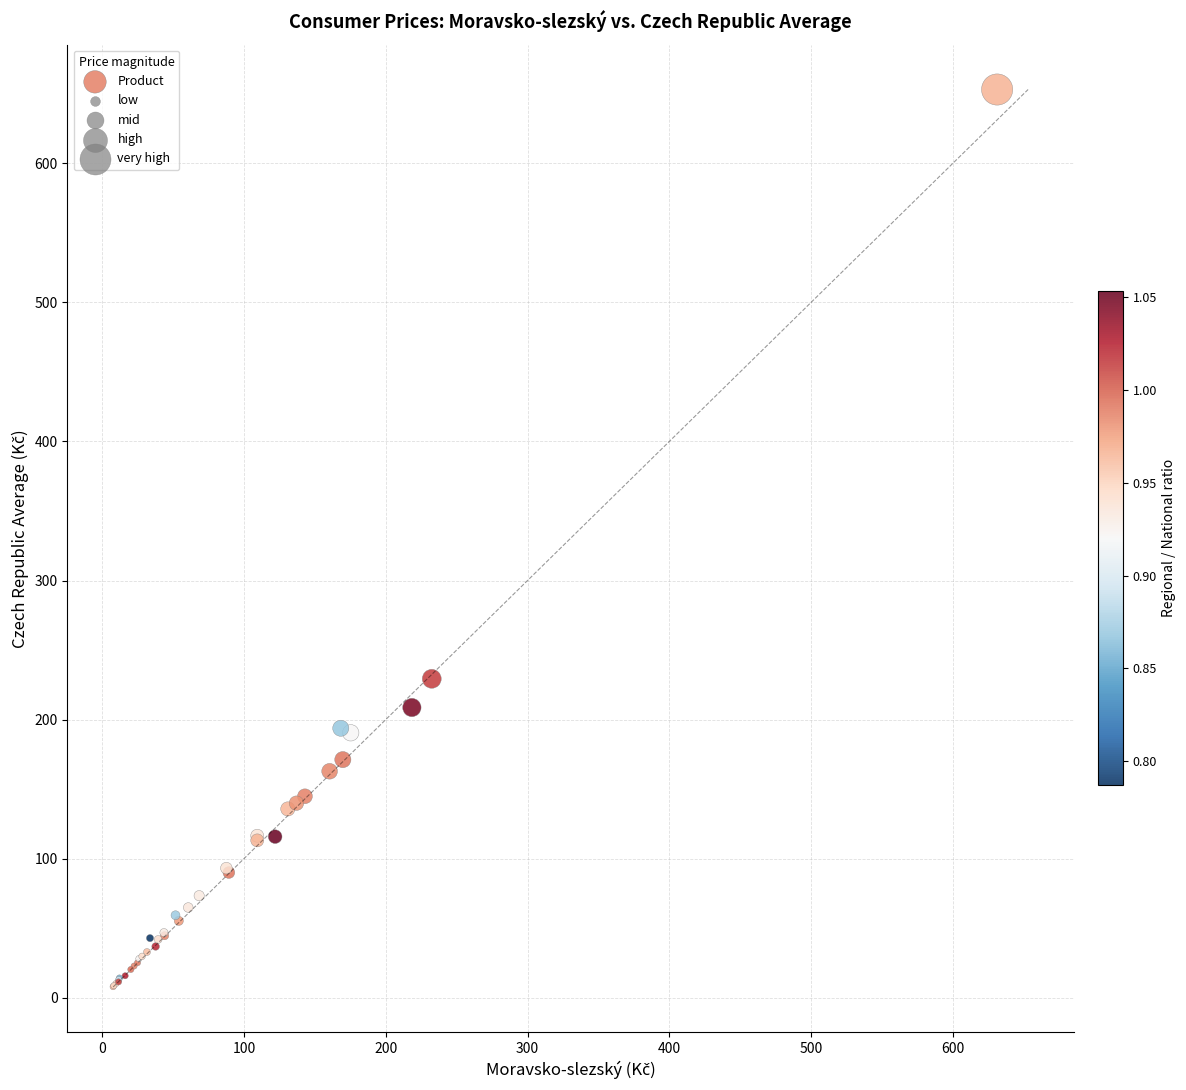

What Y value in the scatter plot is closest to 330?

229.3